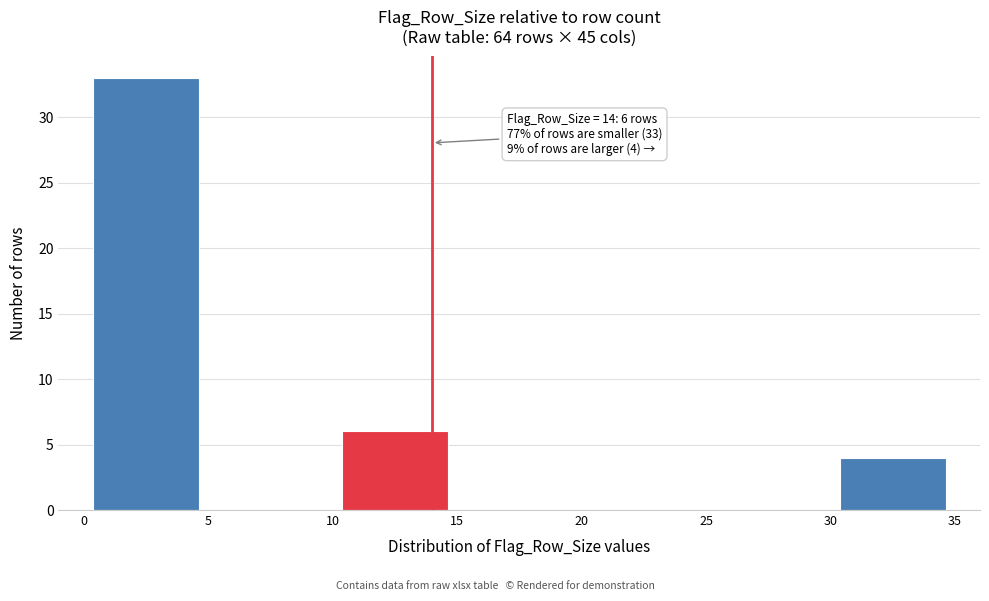

Which range on the x-axis has the tallest bar?

0 to 5